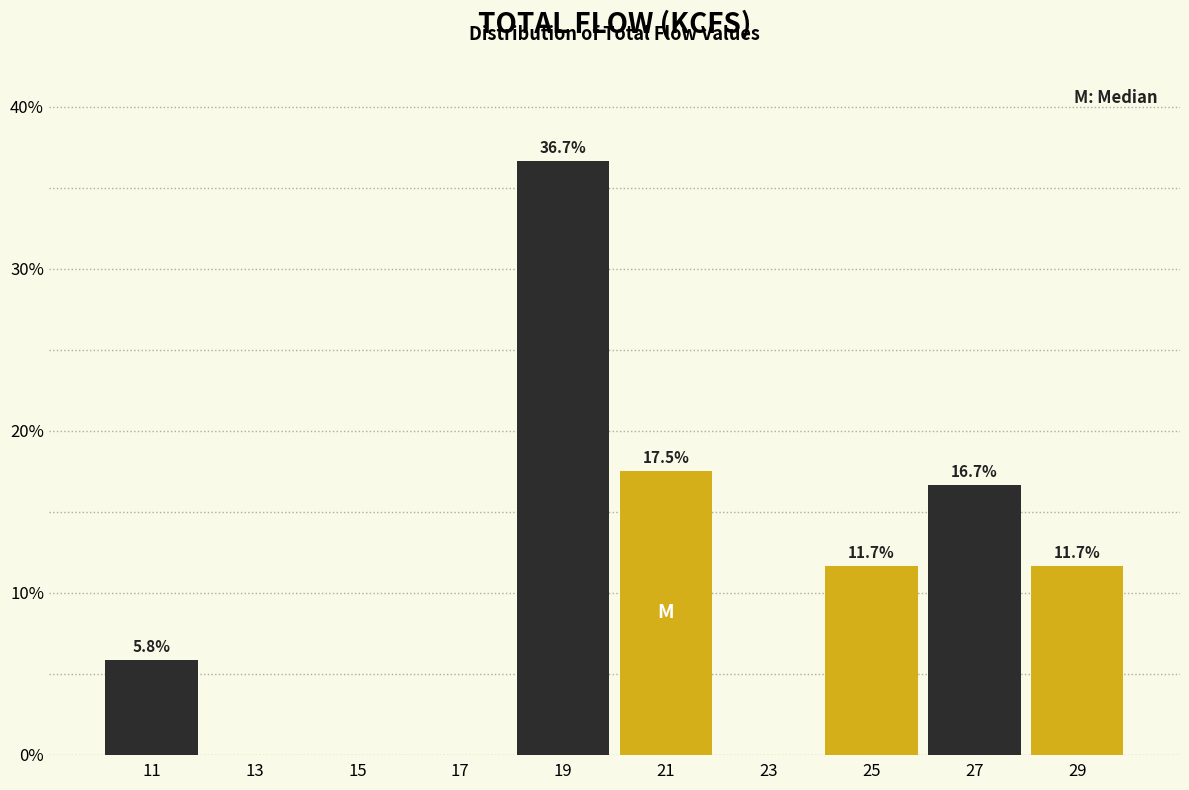

Over which range of the x-axis is the bar tallest?

18 to 20